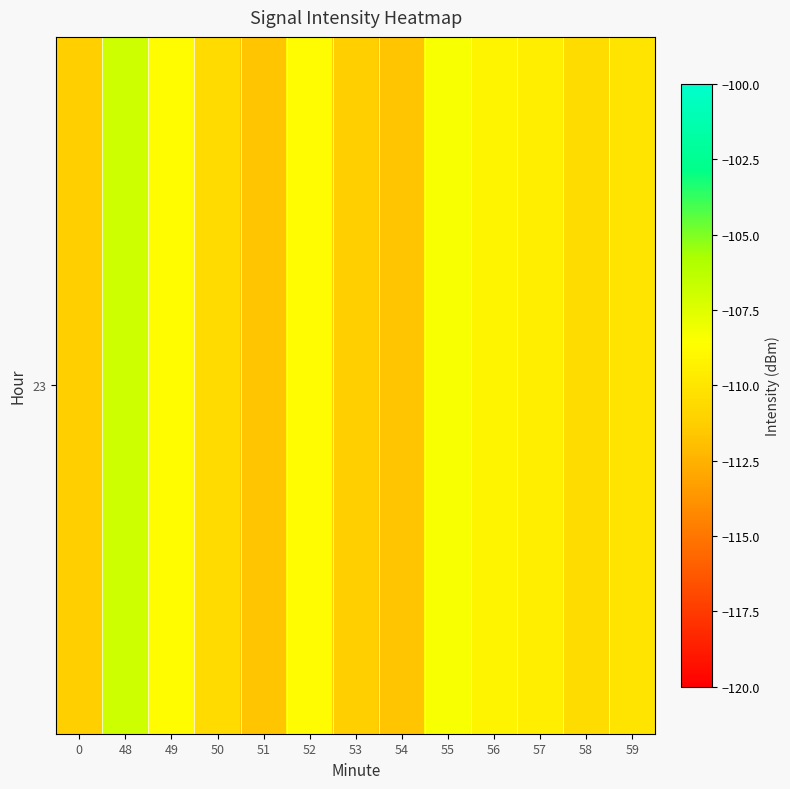

Rank the categories by value from lowest to highest.

51, 54, 53, 0, 50, 58, 59, 57, 56, 52, 49, 55, 48